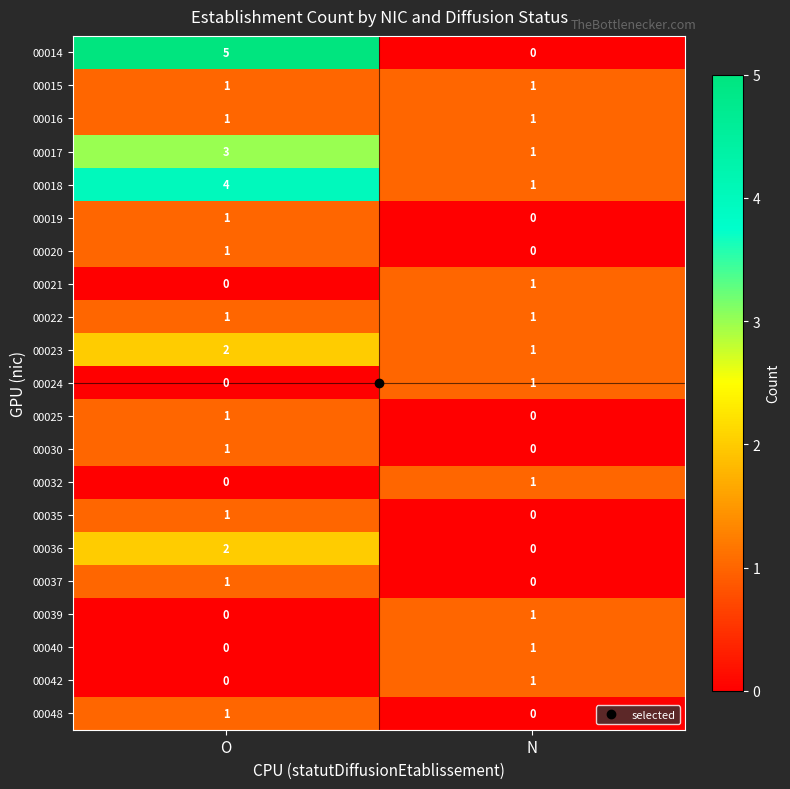

Is it true that 00016 equals 2 at O?

False